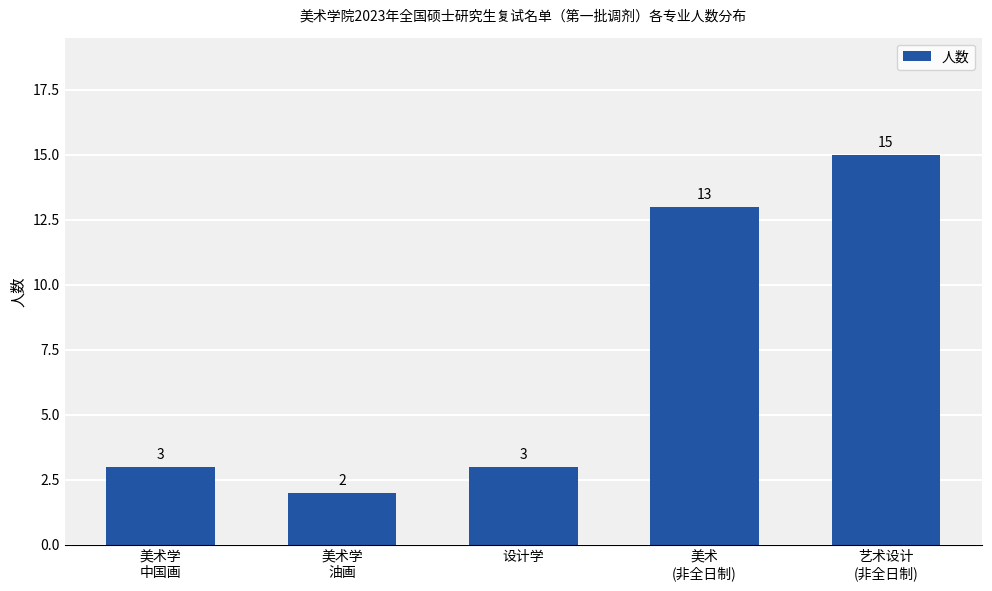

Which label corresponds to the largest value in the chart?

艺术设计
(非全日制)